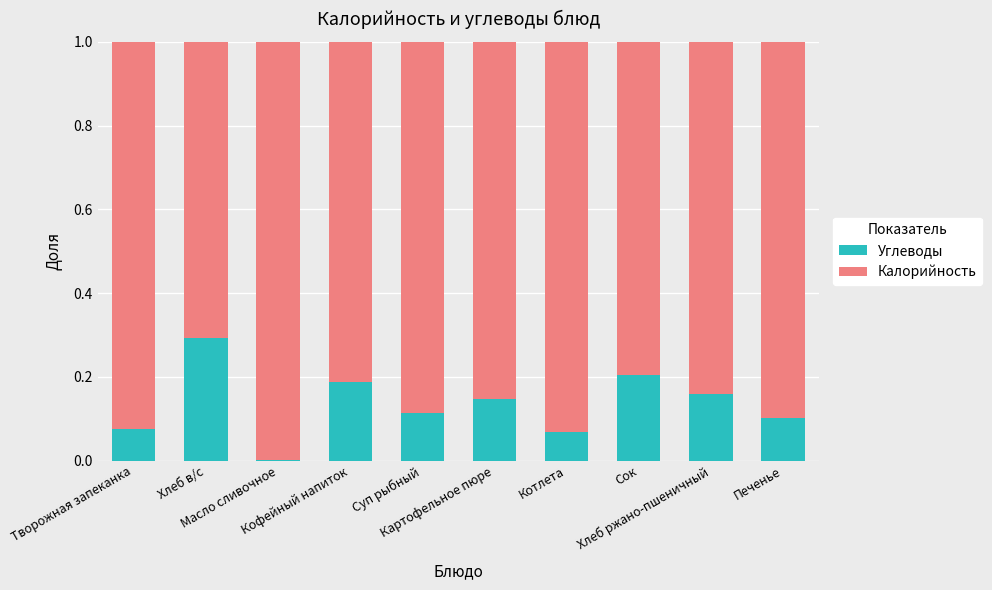

Does the chart contain stacked bars?

Yes